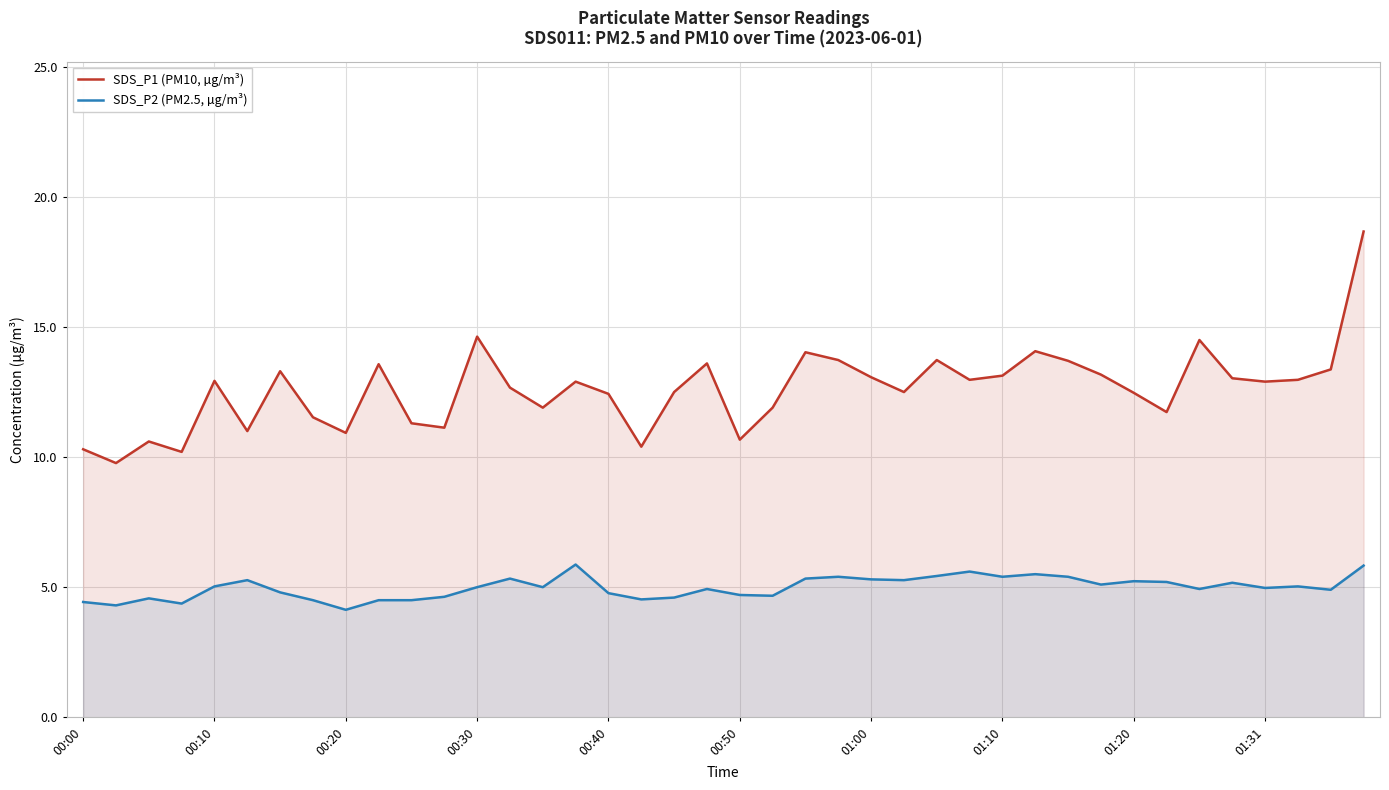

What is the sum of all SDS_P2 (PM2.5, µg/m³) values?

199.4